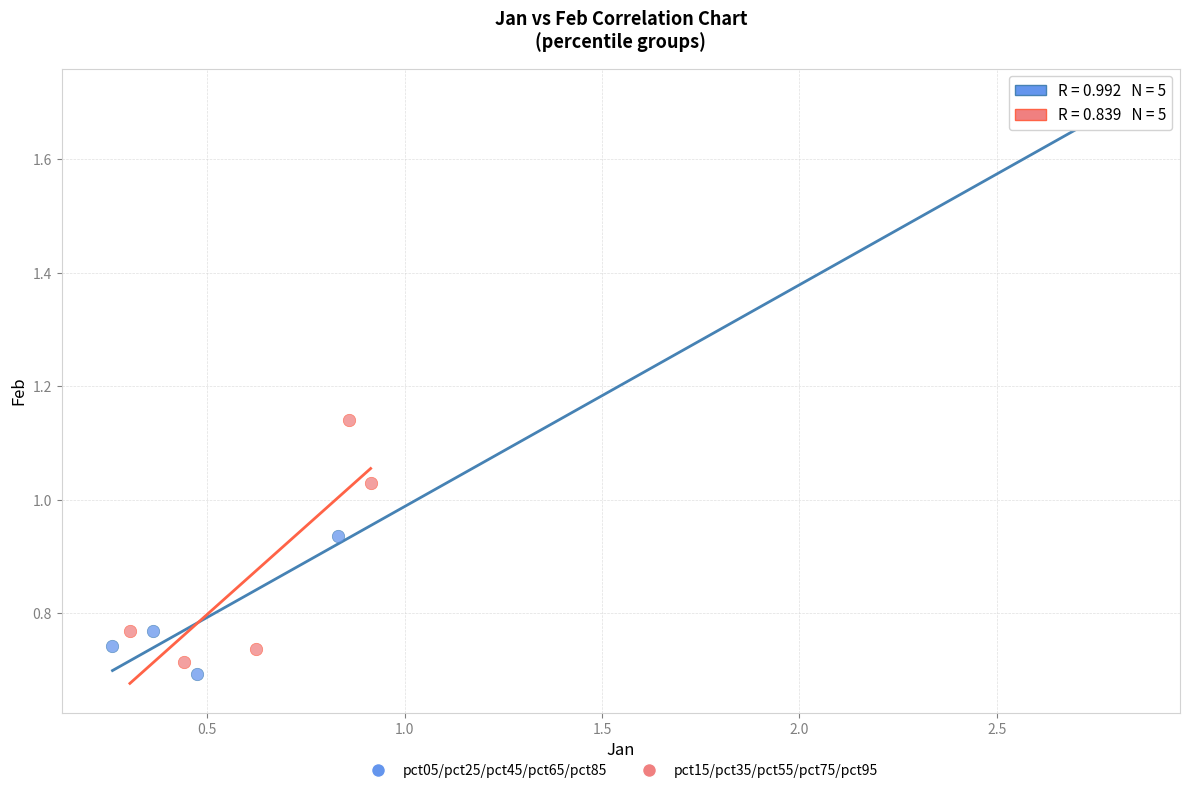

Which series has the widest spread of Y values?

pct05/pct25/pct45/pct65/pct85